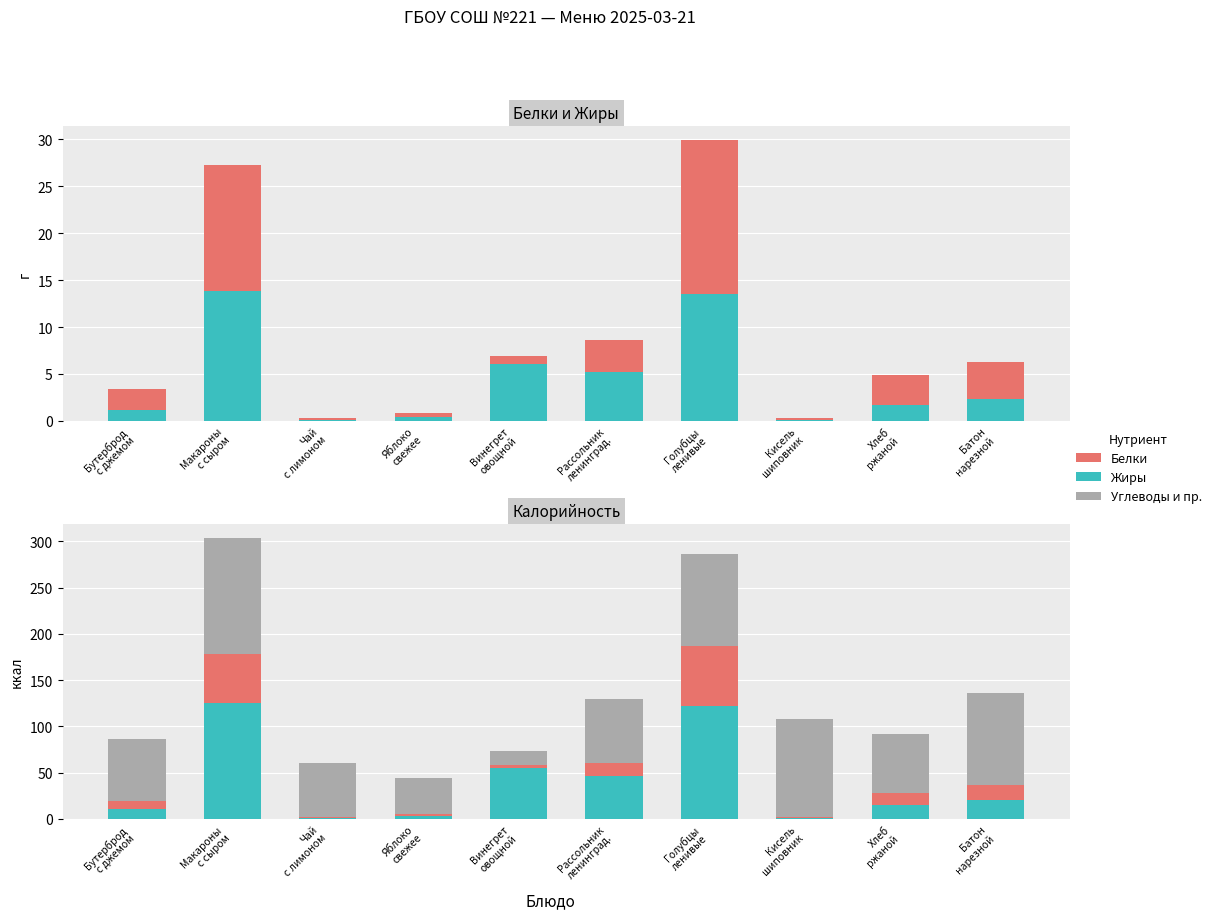

What is the spread (max minus min) of values at Чай
с лимоном?

57.5